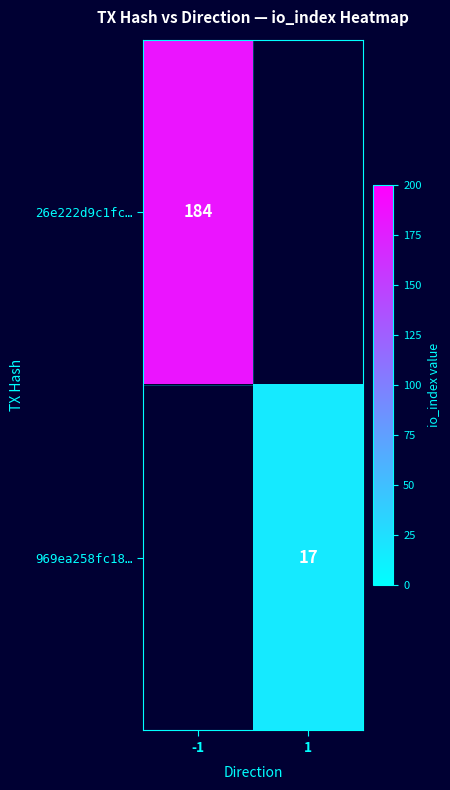

The 969ea258fc18… series shows 11 at 1. True or false?

False